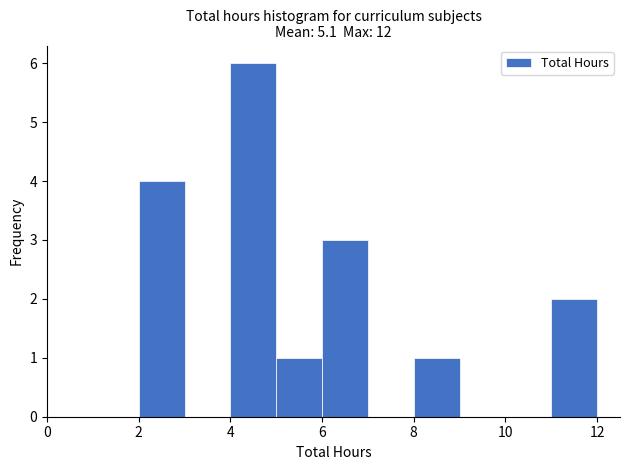

Reading left to right, transcribe this chart: for each bar, give the range it covers on the x-axis and its height. The values are not printed on the chart, so give them approximately, as read against the axis.

2 to 3: 4
3 to 4: 0
4 to 5: 6
5 to 6: 1
6 to 7: 3
7 to 8: 0
8 to 9: 1
9 to 10: 0
10 to 11: 0
11 to 12: 2